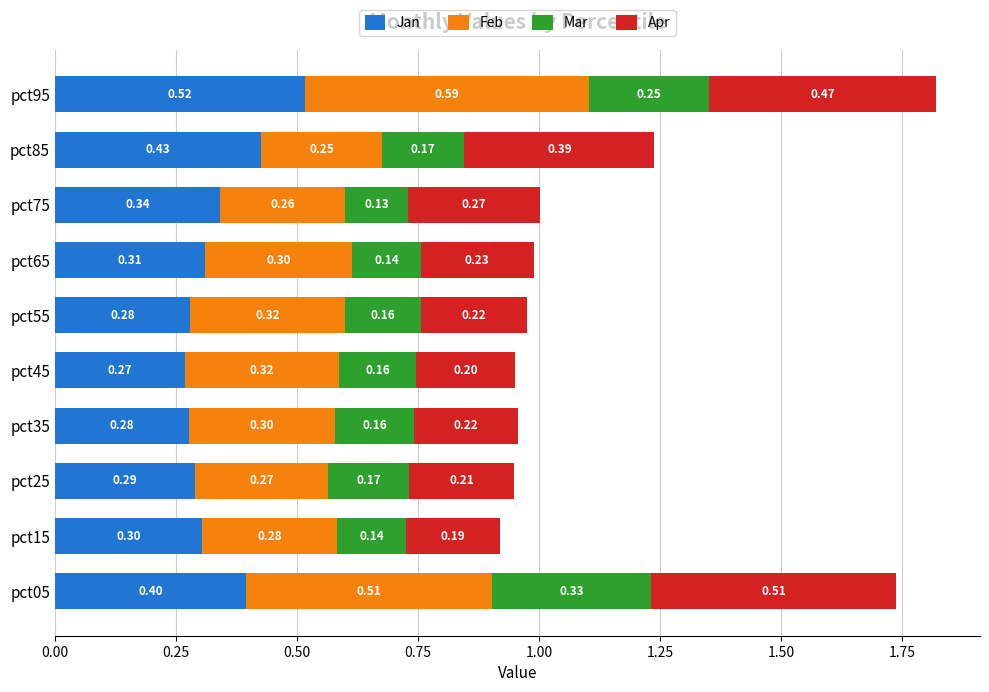

What is the average value of the Jan series?

0.3